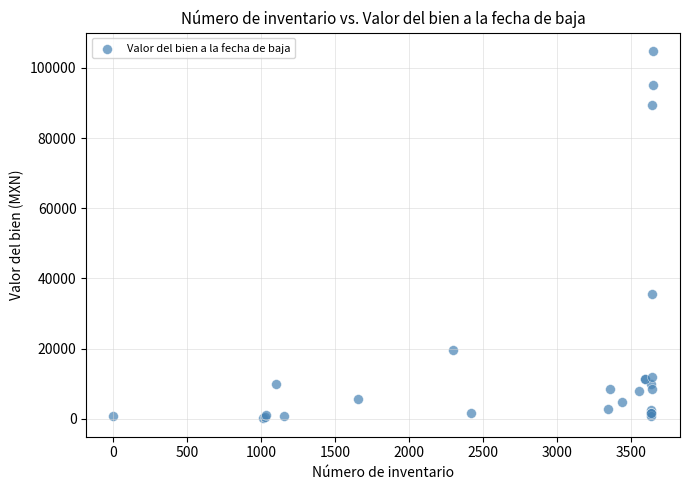

What Y value in the scatter plot is closest to 52456?

35680.0